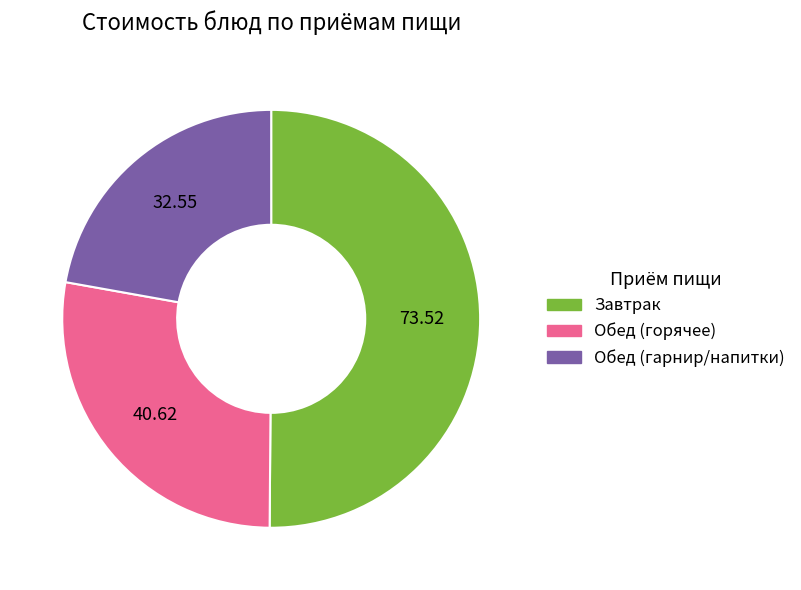

Which slice represents more than half of the pie?

Завтрак